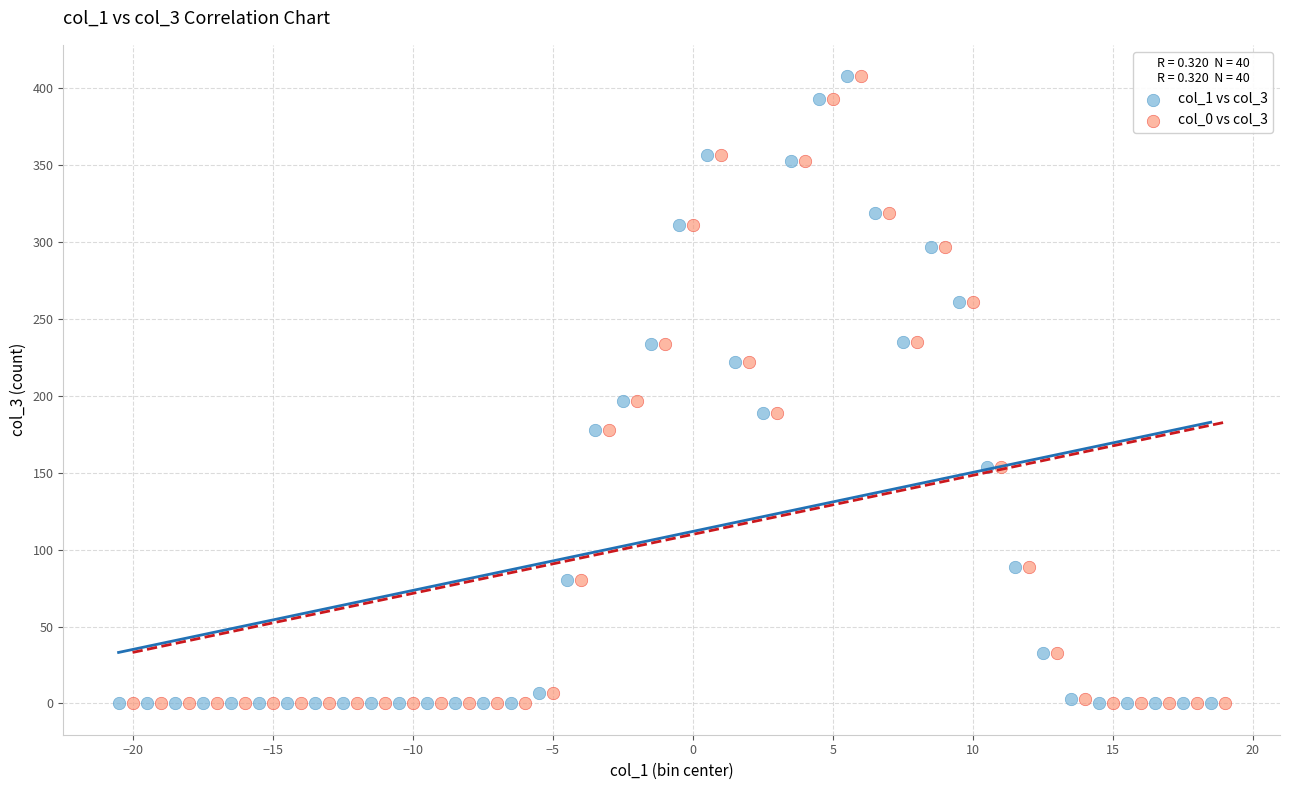

What are all the series names shown in the legend?

col_1 vs col_3, col_0 vs col_3